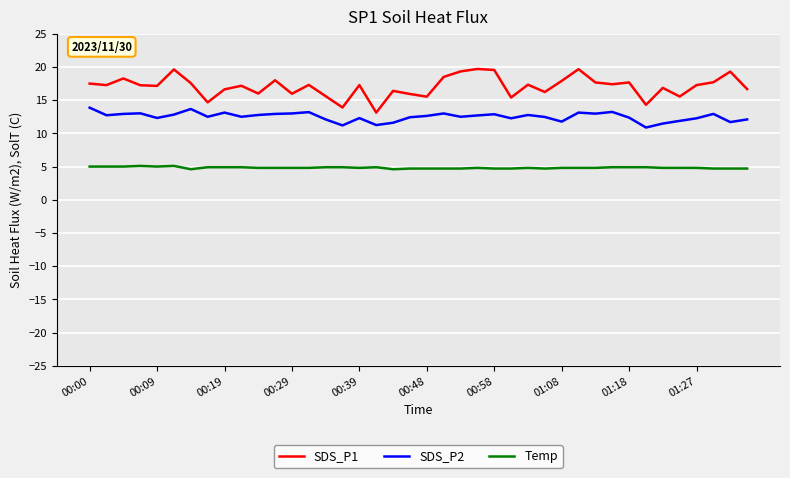

What is the difference between the maximum and minimum values in the SDS_P2 series?

3.0